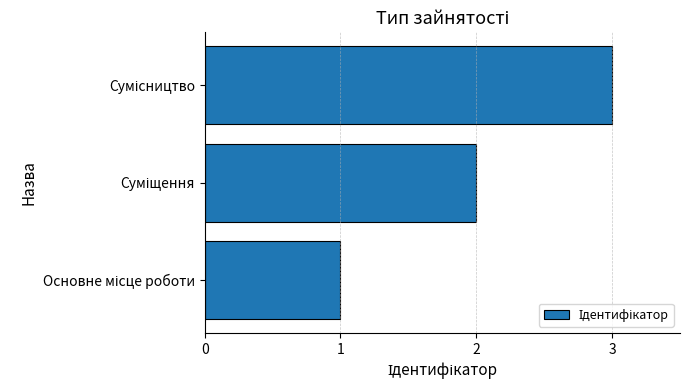

What is the greatest value displayed?

3